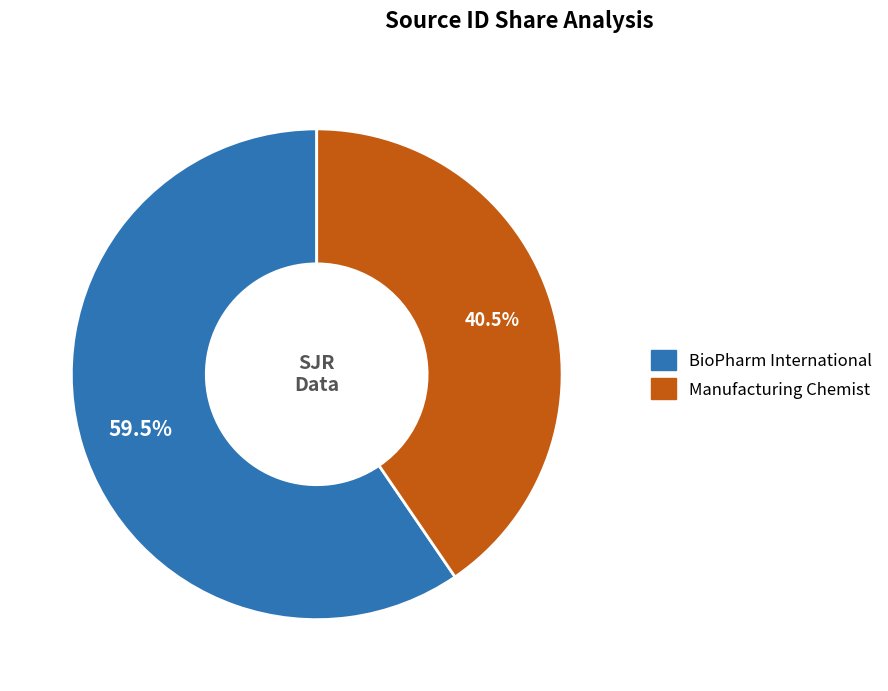

What portion of the pie excludes BioPharm International?

40.5%